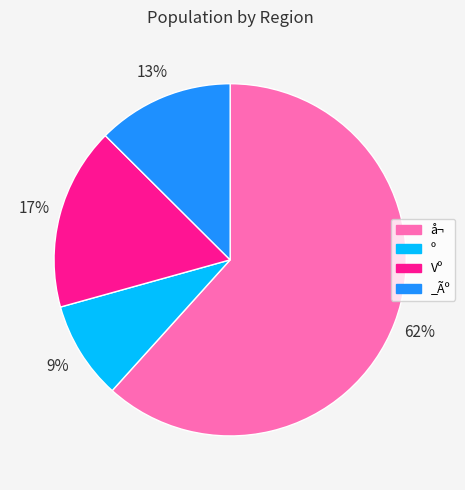

To the nearest percent, what is the difference between the Vº and º slice percentages?

8%